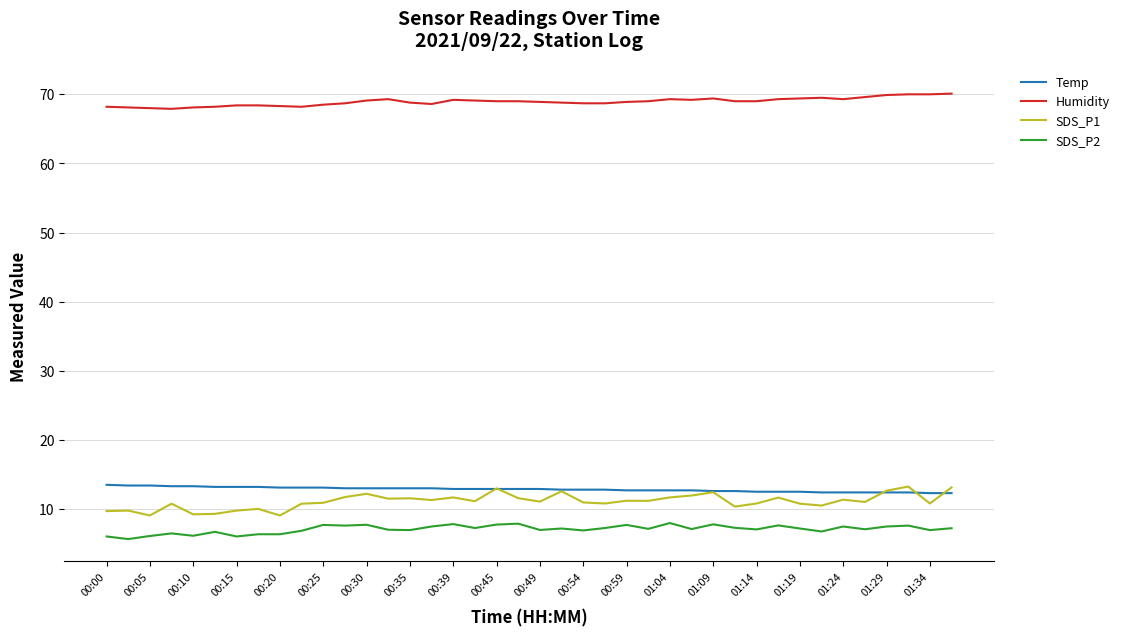

Which series has the largest total across all categories?

Humidity